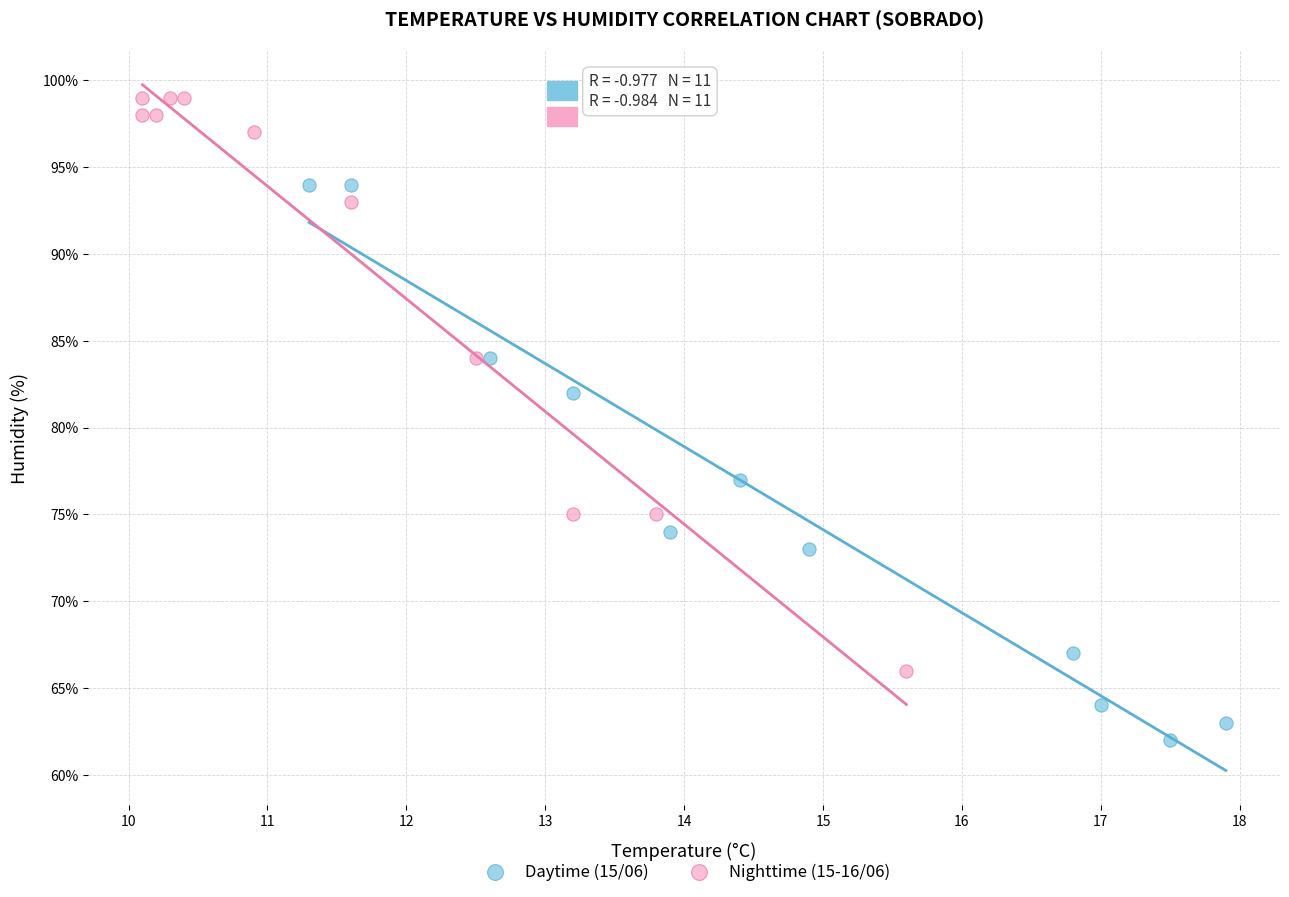

Which series reaches the minimum Y coordinate?

Daytime (15/06)